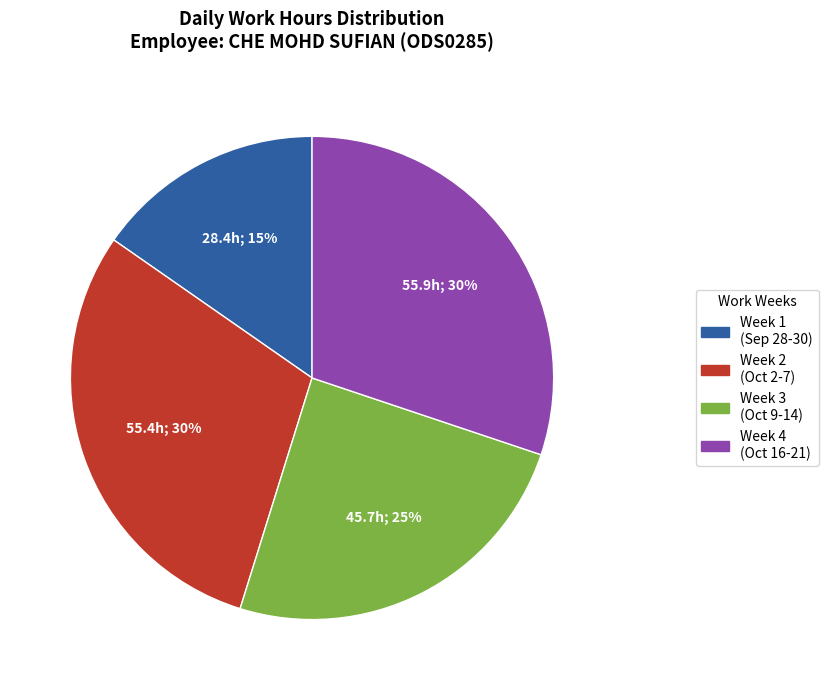

To the nearest percent, what is the difference between the largest and smallest slice percentages?

15%